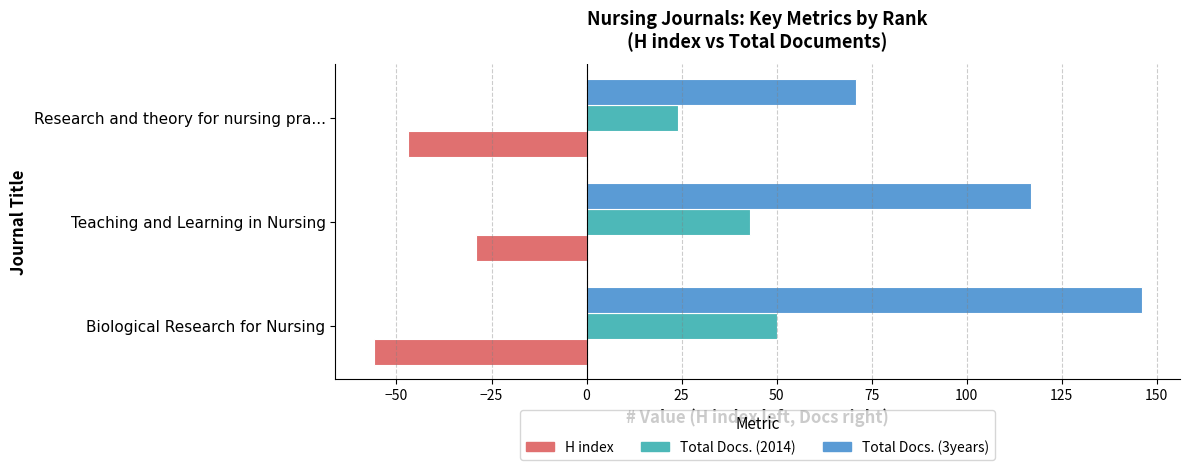

What are all the series names shown in the legend?

H index, Total Docs. (2014), Total Docs. (3years)